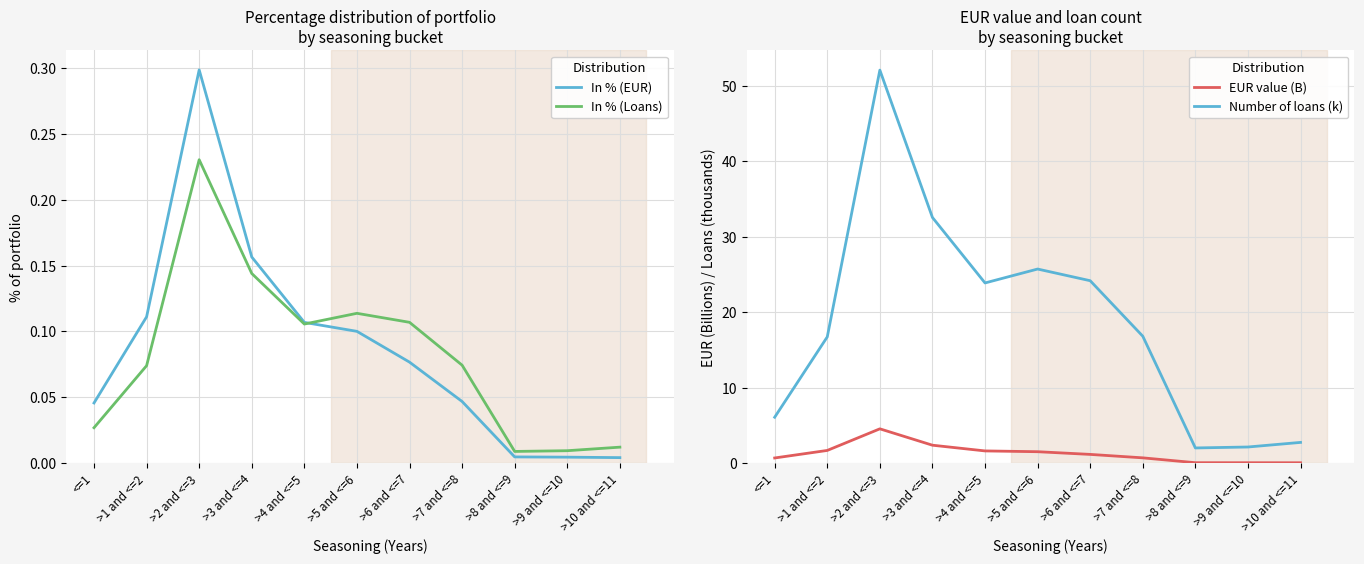

What is the difference between the highest and lowest values at >2 and <=3?

51.9